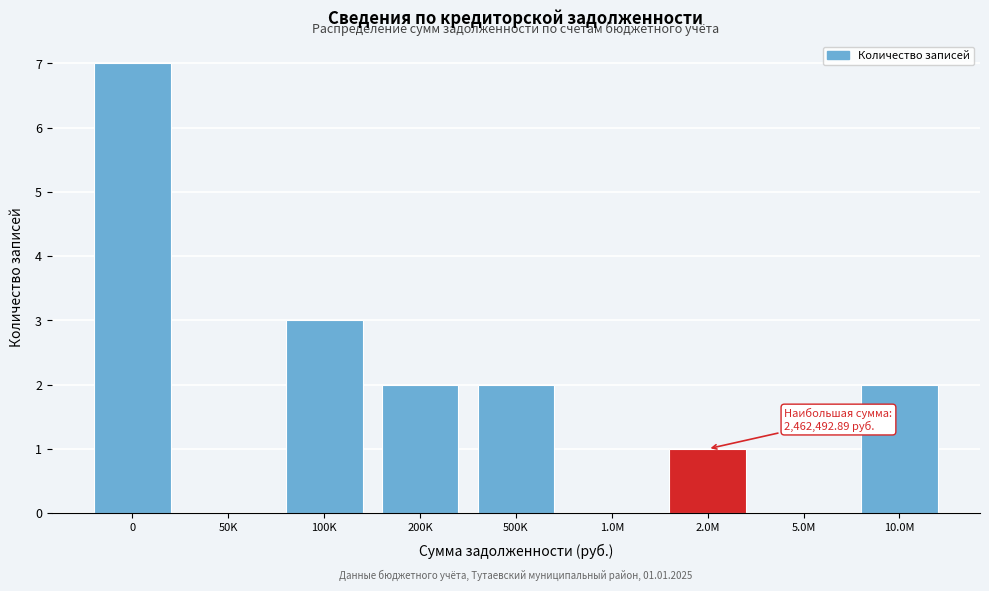

Reading left to right, transcribe all the data shown in this chart.

0=7	50K=0	100K=3	200K=2	500K=2	1.0M=0	2.0M=1	5.0M=0	10.0M=2